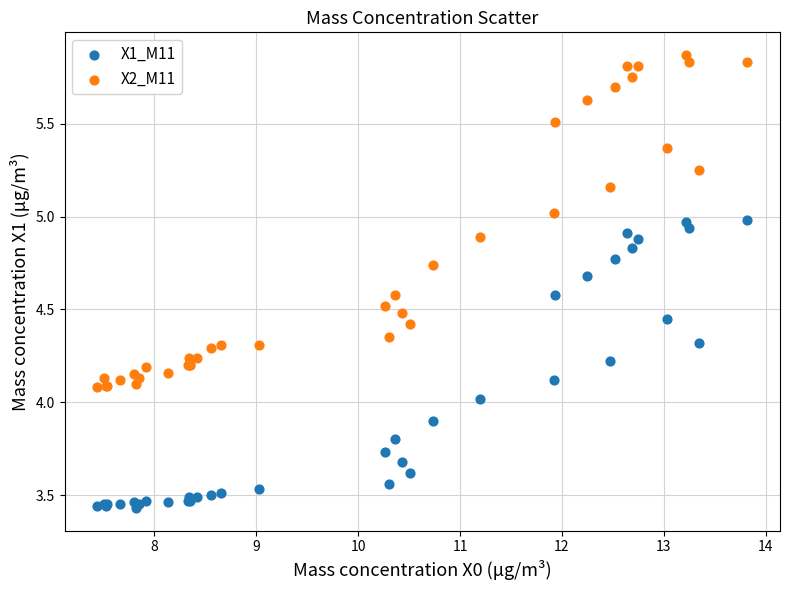

What is the X range (max minus min) for the scatter plot?

6.4